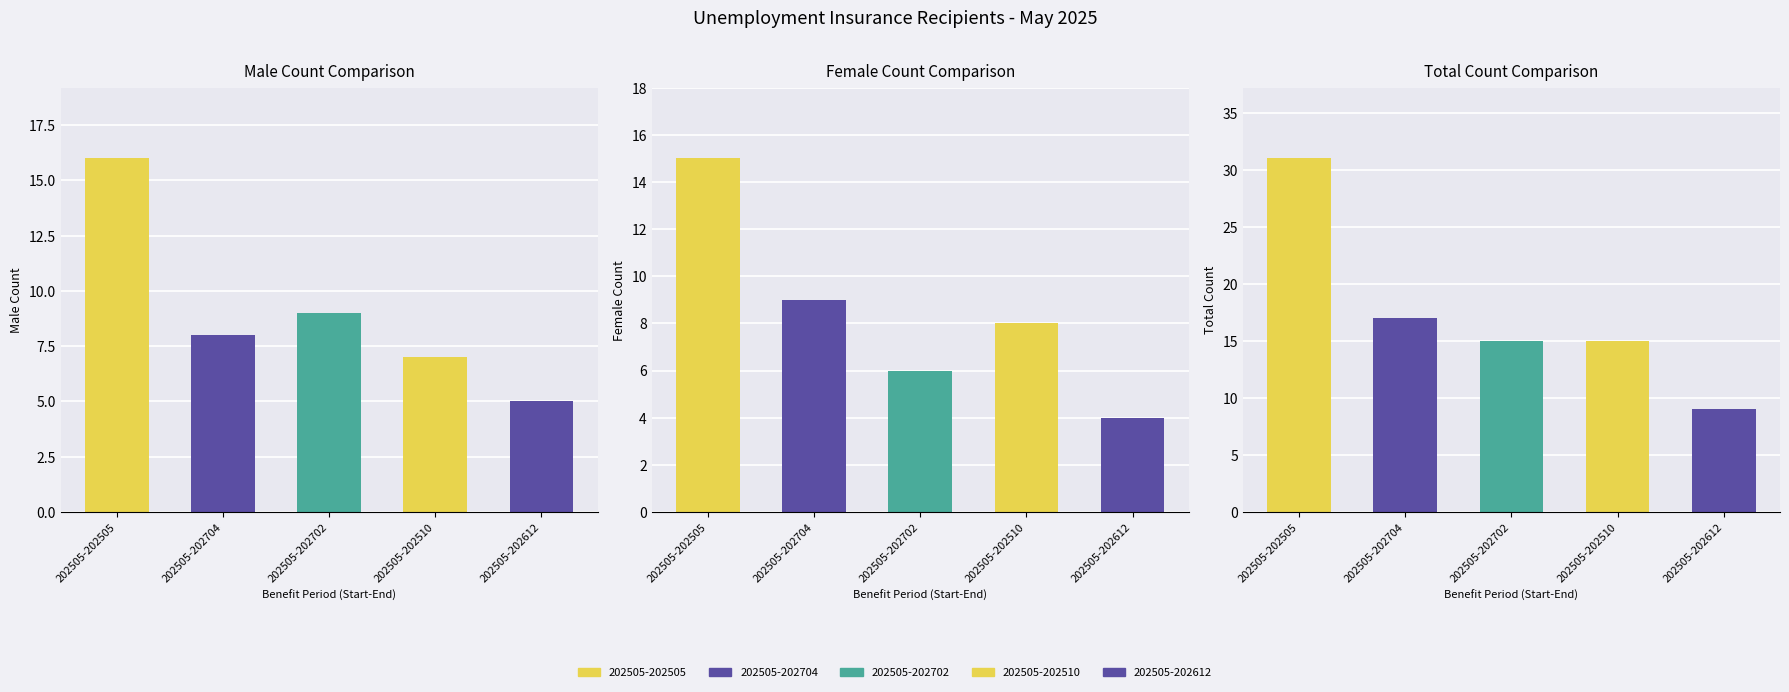

List the labels in order of Total Count value, smallest first.

202505-202612, 202505-202702, 202505-202510, 202505-202704, 202505-202505